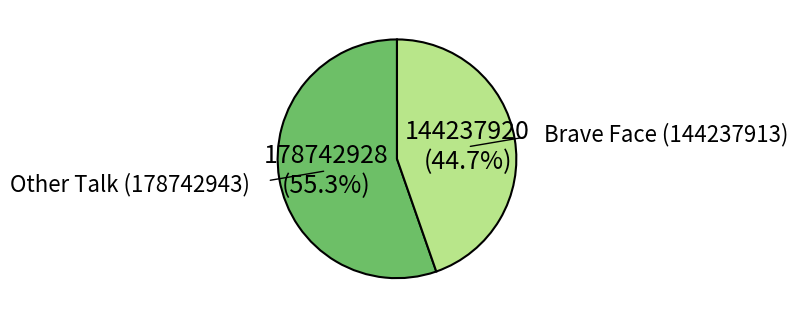

Do Other Talk (178742943) and Brave Face (144237913) together represent more than half of the pie?

Yes